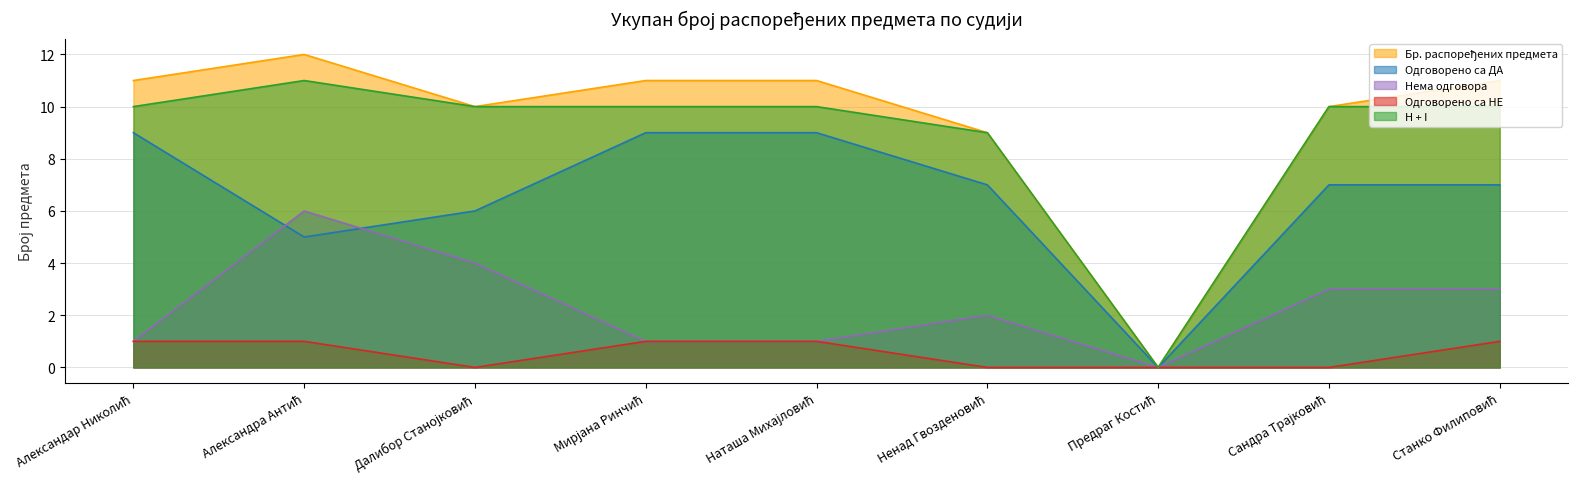

Reading left to right, what are all the values shown in this chart?

Бр. распоређених предмета: Александар Николић=11	Александра Антић=12	Далибор Станојковић=10	Мирјана Ринчић=11	Наташа Михајловић=11	Ненад Гвозденовић=9	Предраг Костић=0	Сандра Трајковић=10	Станко Филиповић=11
Одговорено са ДА: Александар Николић=9	Александра Антић=5	Далибор Станојковић=6	Мирјана Ринчић=9	Наташа Михајловић=9	Ненад Гвозденовић=7	Предраг Костић=0	Сандра Трајковић=7	Станко Филиповић=7
Нема одговора: Александар Николић=1	Александра Антић=6	Далибор Станојковић=4	Мирјана Ринчић=1	Наташа Михајловић=1	Ненад Гвозденовић=2	Предраг Костић=0	Сандра Трајковић=3	Станко Филиповић=3
Одговорено са НЕ: Александар Николић=1	Александра Антић=1	Далибор Станојковић=0	Мирјана Ринчић=1	Наташа Михајловић=1	Ненад Гвозденовић=0	Предраг Костић=0	Сандра Трајковић=0	Станко Филиповић=1
H + I: Александар Николић=10	Александра Антић=11	Далибор Станојковић=10	Мирјана Ринчић=10	Наташа Михајловић=10	Ненад Гвозденовић=9	Предраг Костић=0	Сандра Трајковић=10	Станко Филиповић=10